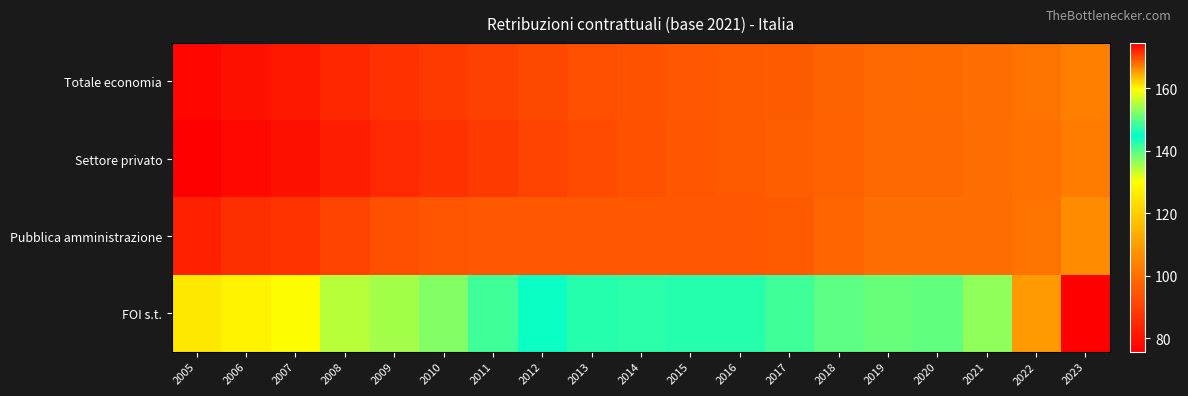

What is the minimum value shown in the chart?

75.7